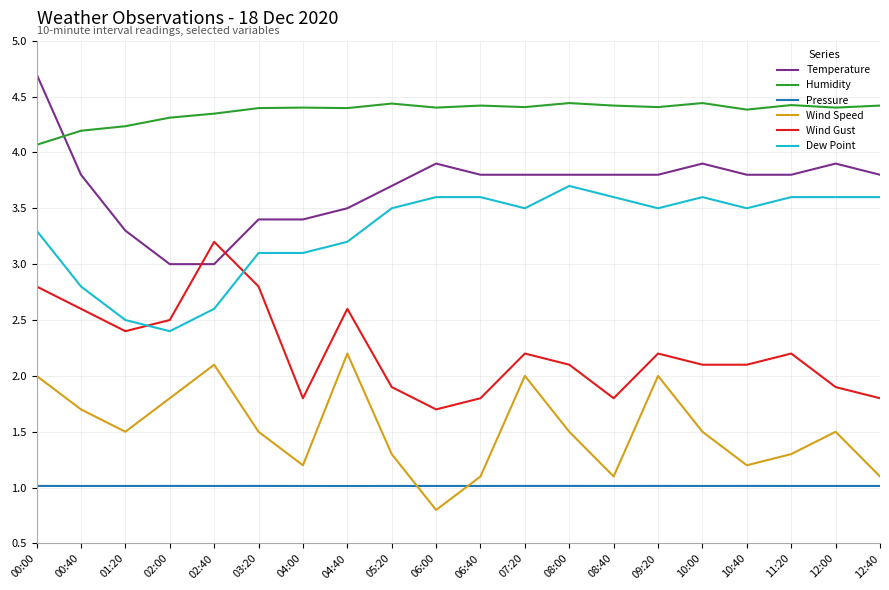

What is the total value across all series at 00:40?

16.1